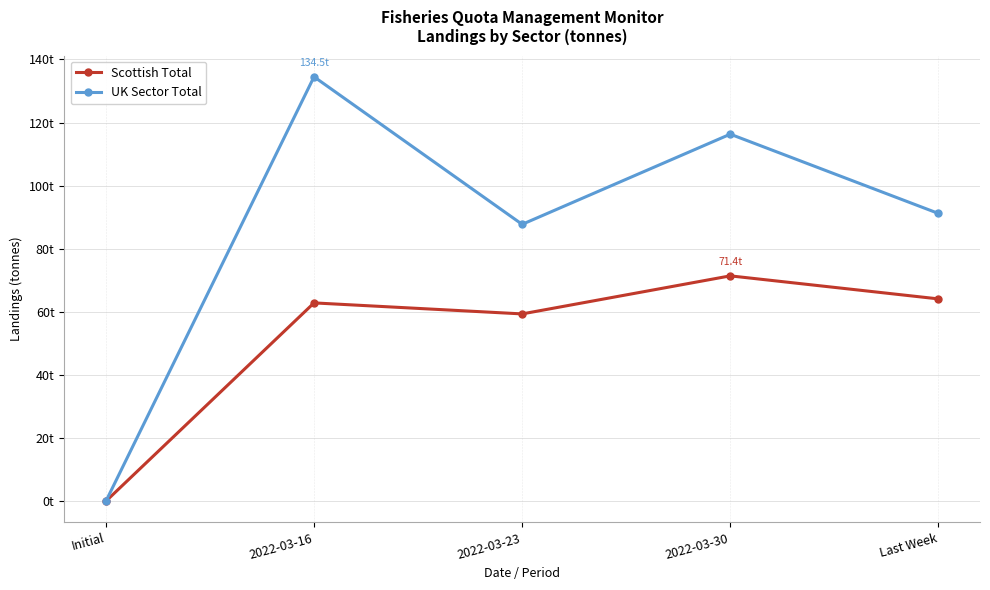

The Scottish Total series shows -34.4 at Initial. True or false?

False